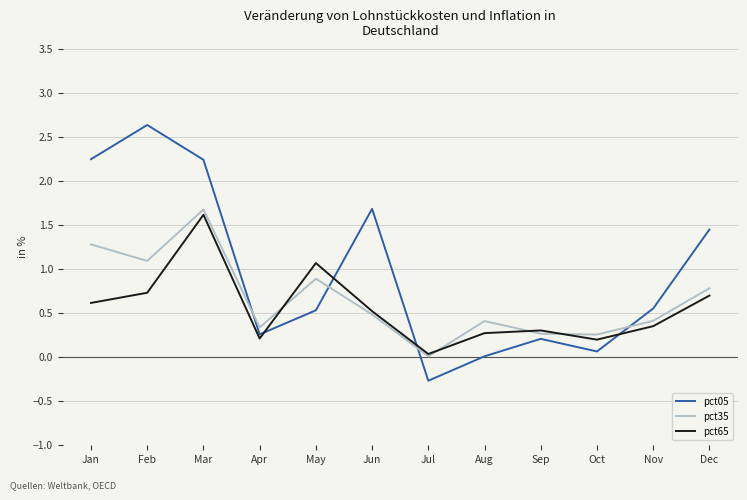

Which series ends up on top after the final intersection of pct65 and pct05?

pct05